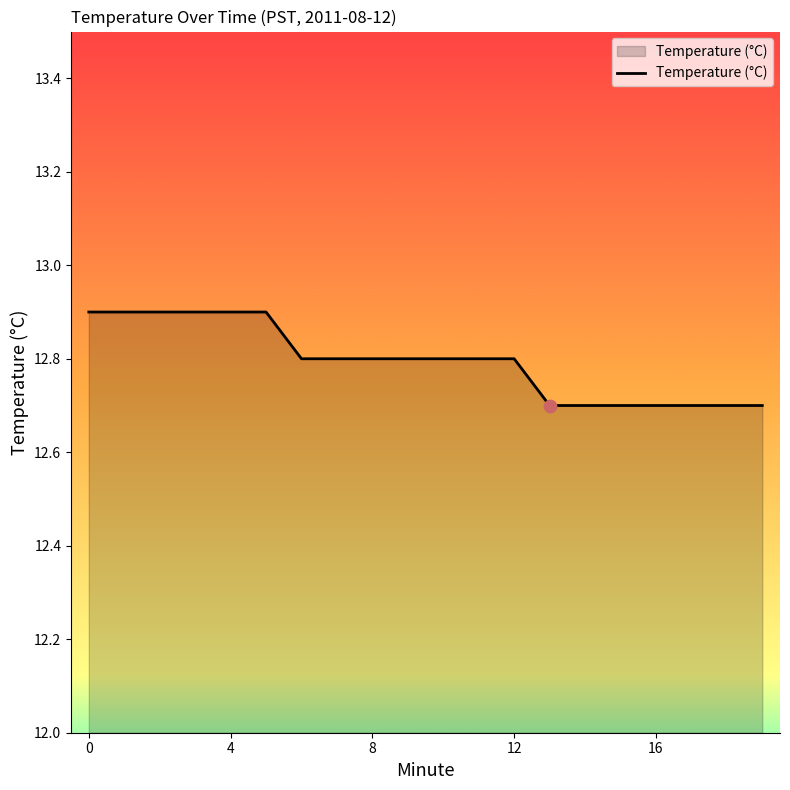

What is the greatest value displayed?

12.9